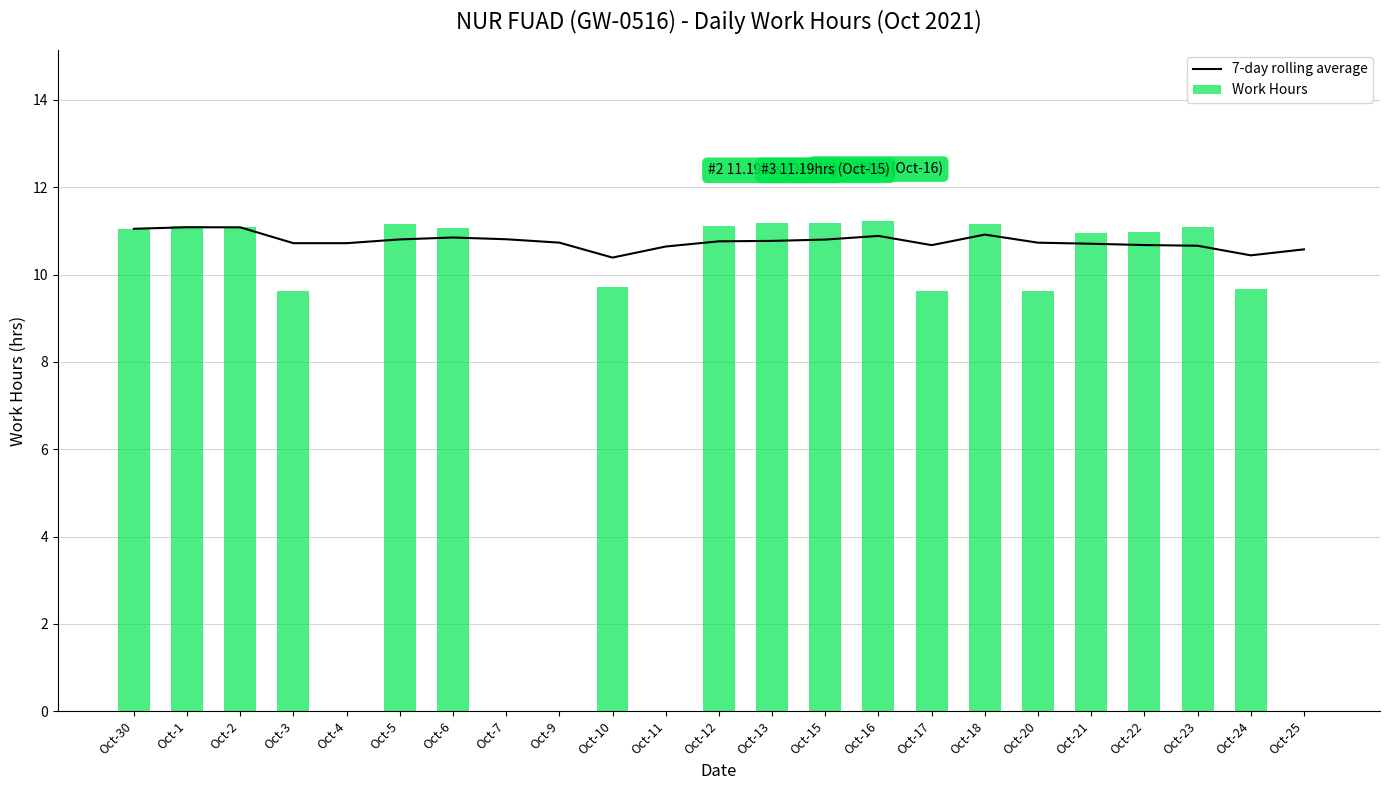

What is the greatest value displayed?

11.2